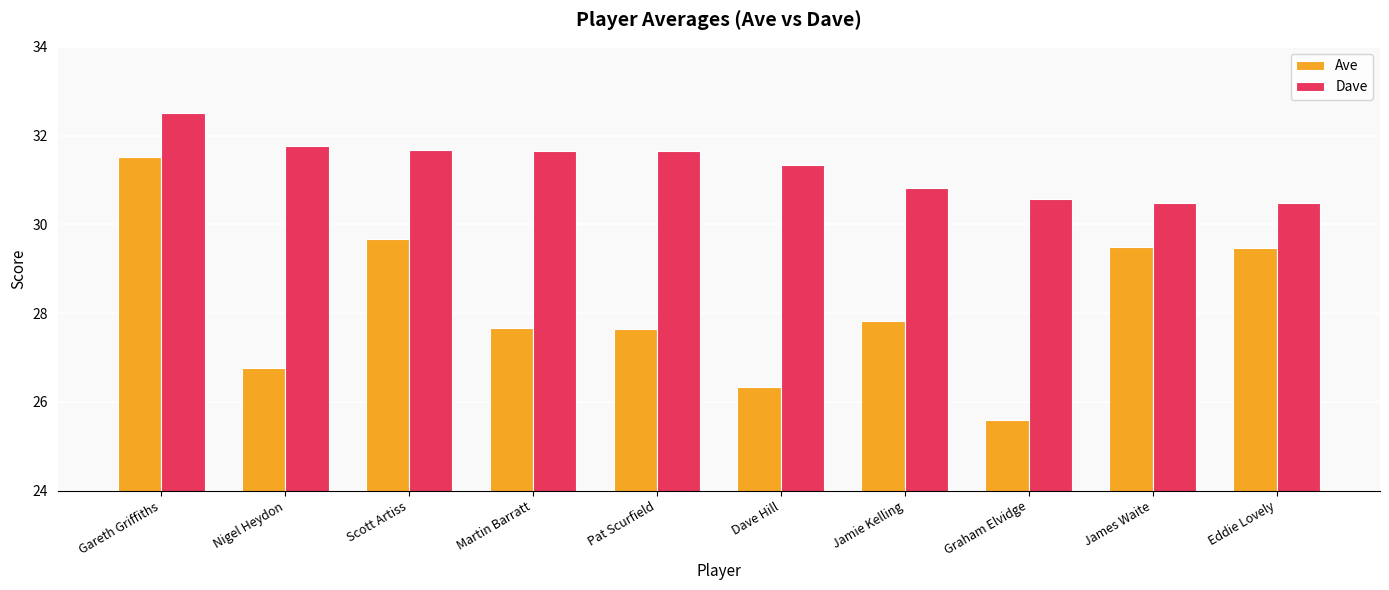

What is the label of the 3rd bar from the left?

Scott Artiss